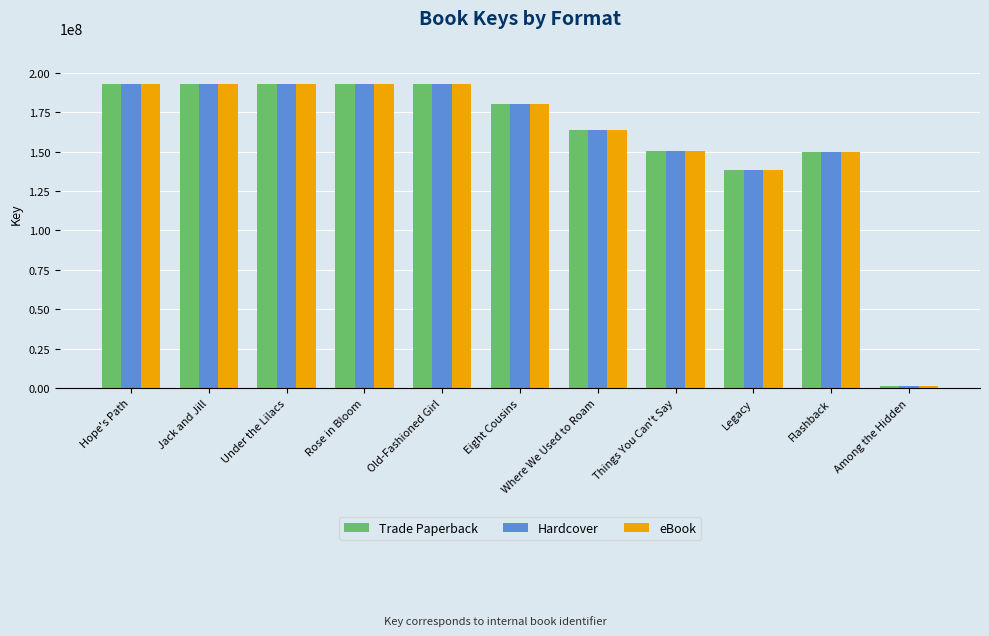

What is the label of the 4th bar from the left?

Rose in Bloom